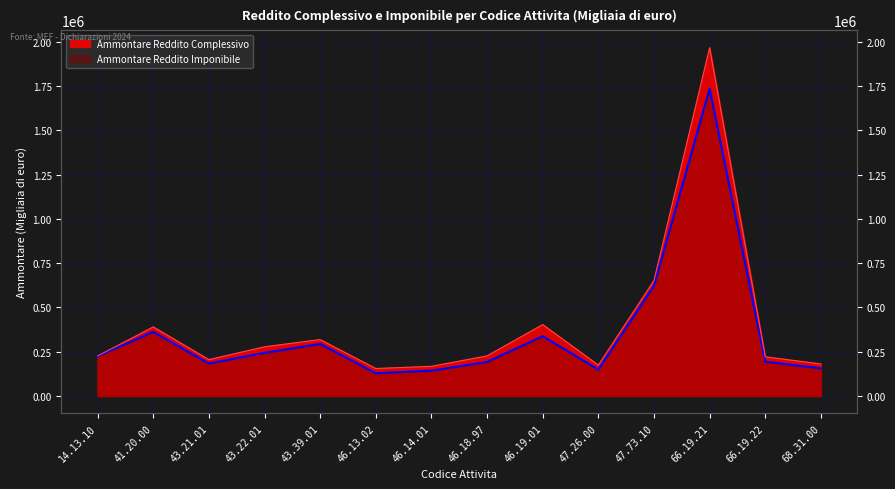

Between 46.19.01 and 68.31.00, which series saw the biggest shift?

Ammontare Reddito Complessivo